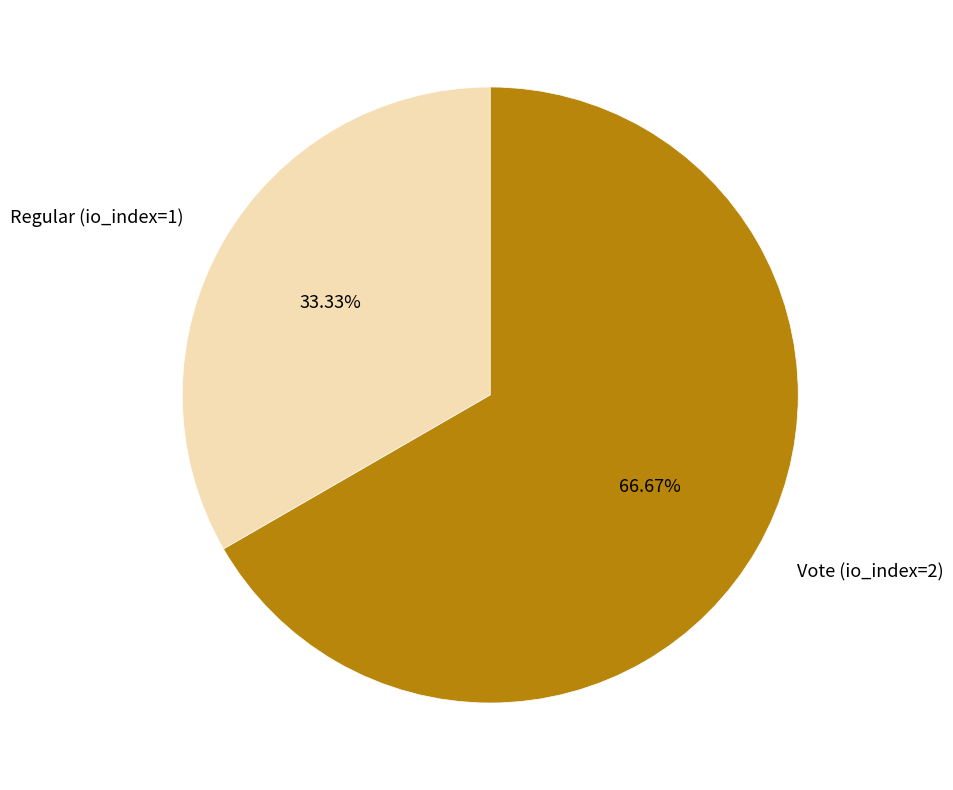

Which slice is the largest?

Vote (io_index=2)